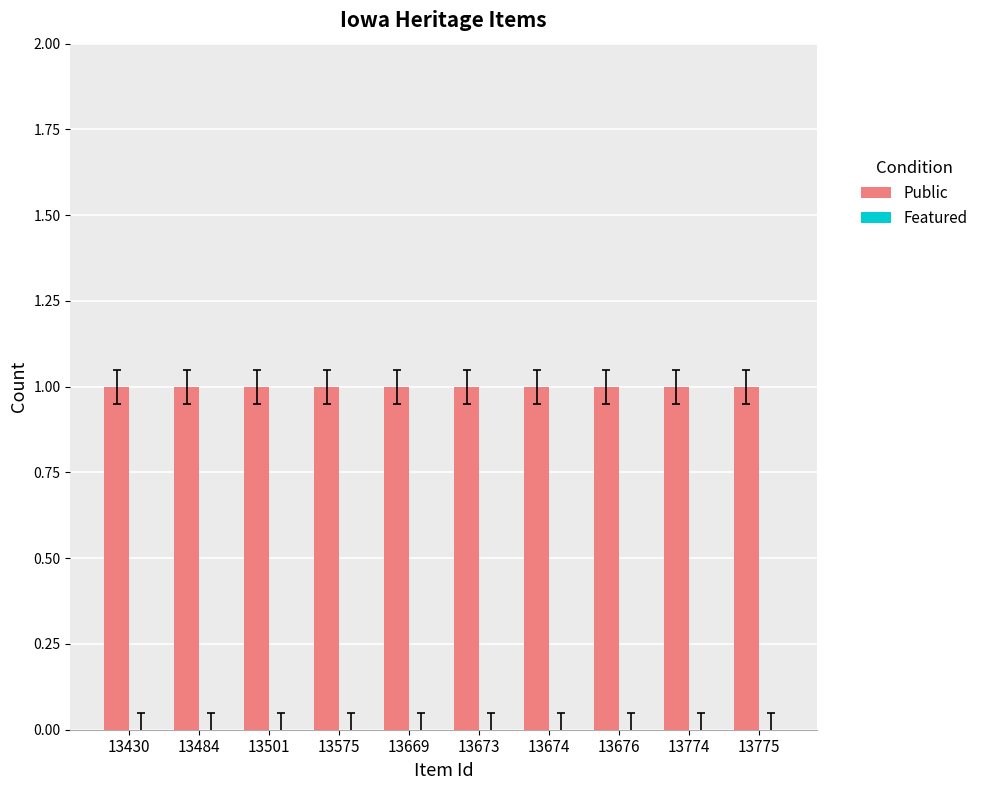

What is the highest value of the Public series?

1